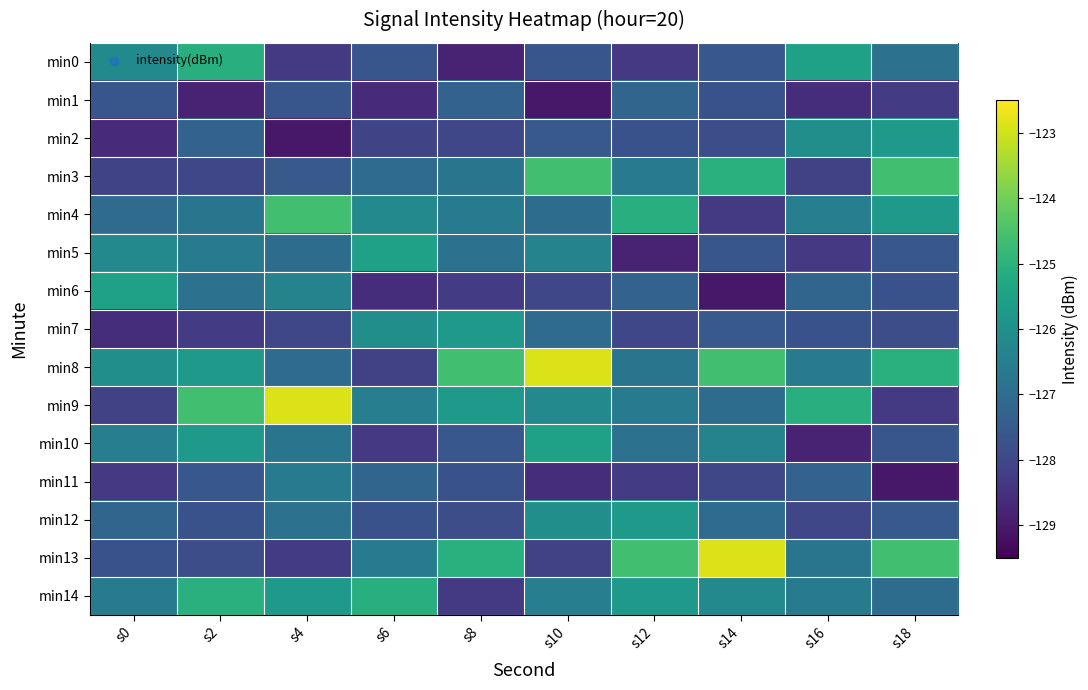

Between s0 and s14, which is larger?

s0